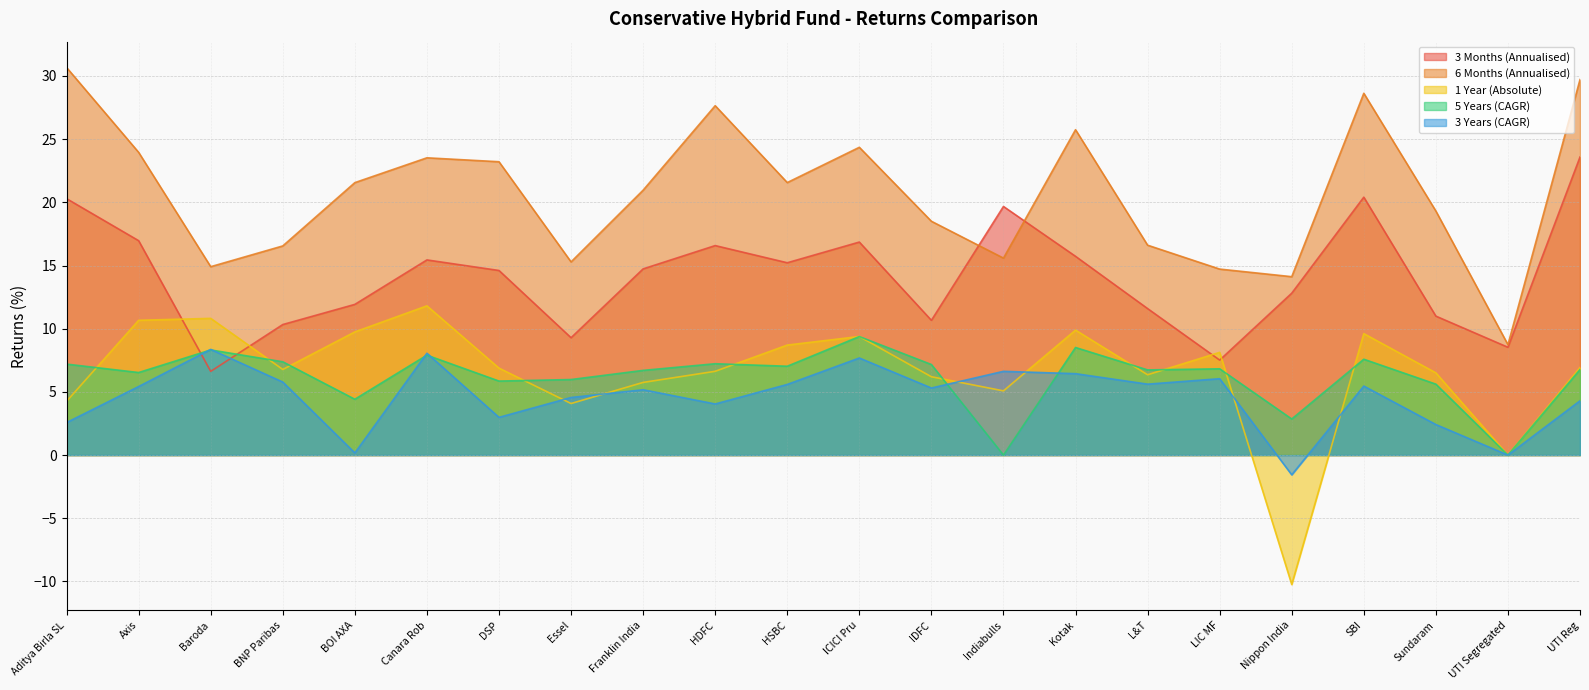

What are all the series names shown in the legend?

3 Months (Annualised), 6 Months (Annualised), 1 Year (Absolute), 5 Years (CAGR), 3 Years (CAGR)